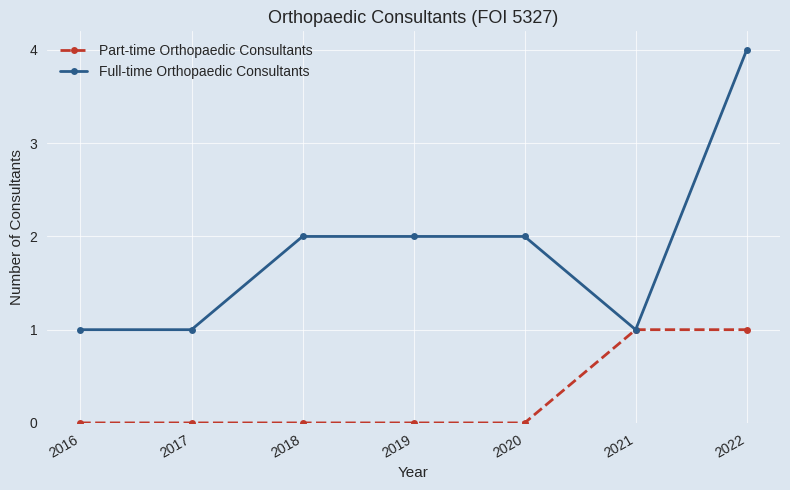

Reading left to right, transcribe all the data shown in this chart.

Part-time Orthopaedic Consultants: 0	0	0	0	0	1	1
Full-time Orthopaedic Consultants: 1	1	2	2	2	1	4